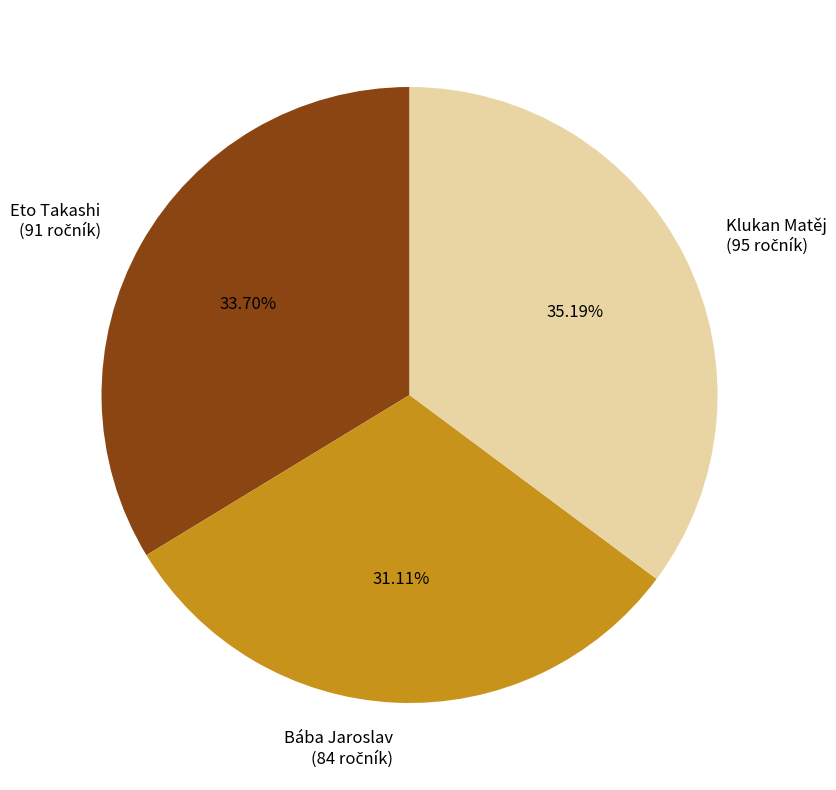

Is there a majority slice in this chart?

No